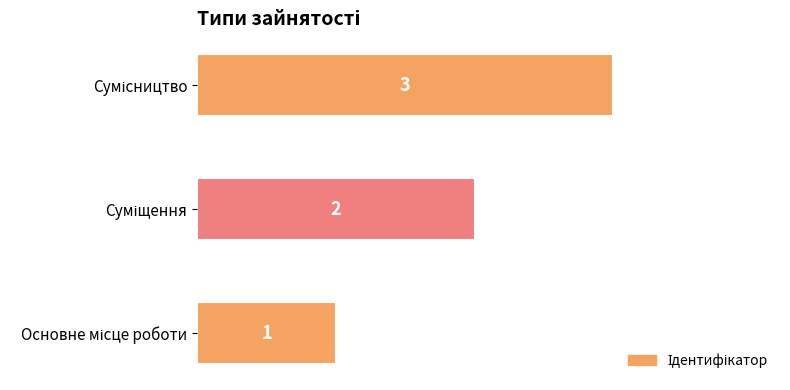

How many values are between 1 and 3?

3